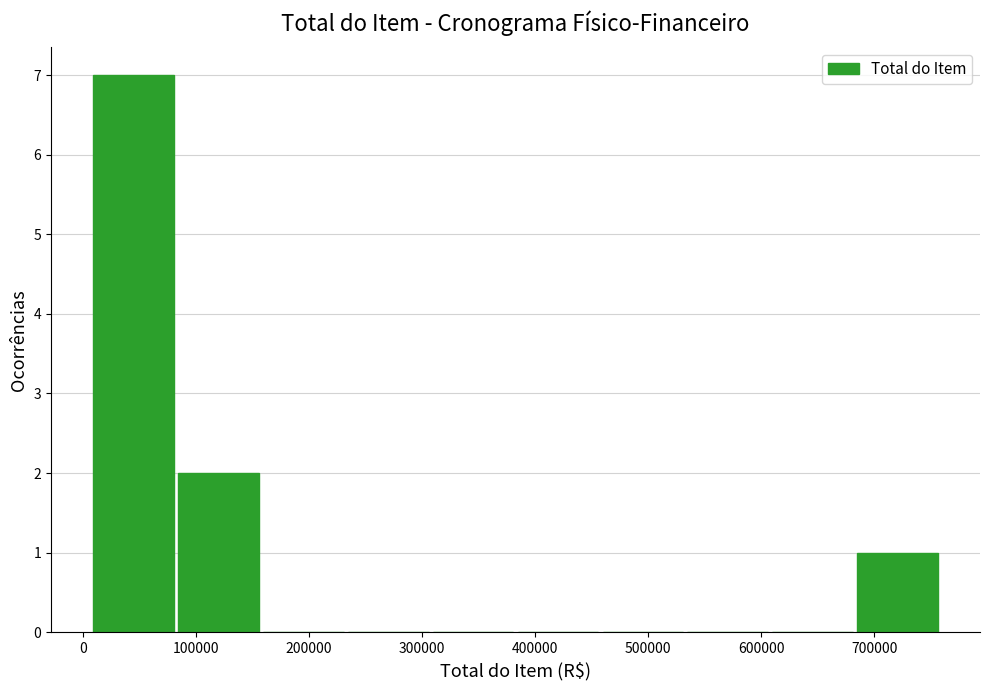

Reading left to right, transcribe this chart: for each bar, give the range it covers on the x-axis and its height. Neither the bar edges nor the heights are printed on the chart, so give them approximately, as read against the axes.

10000 to 80000: 7
80000 to 160000: 2
160000 to 230000: 0
230000 to 310000: 0
310000 to 380000: 0
380000 to 460000: 0
460000 to 530000: 0
530000 to 610000: 0
610000 to 680000: 0
680000 to 760000: 1